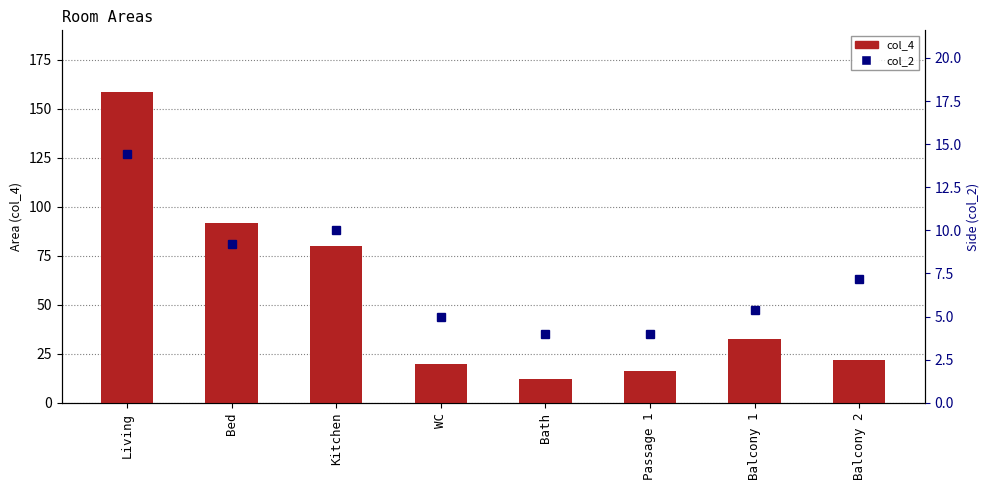

What is the value of the col_2 bar at the 6th from the left?

4.0